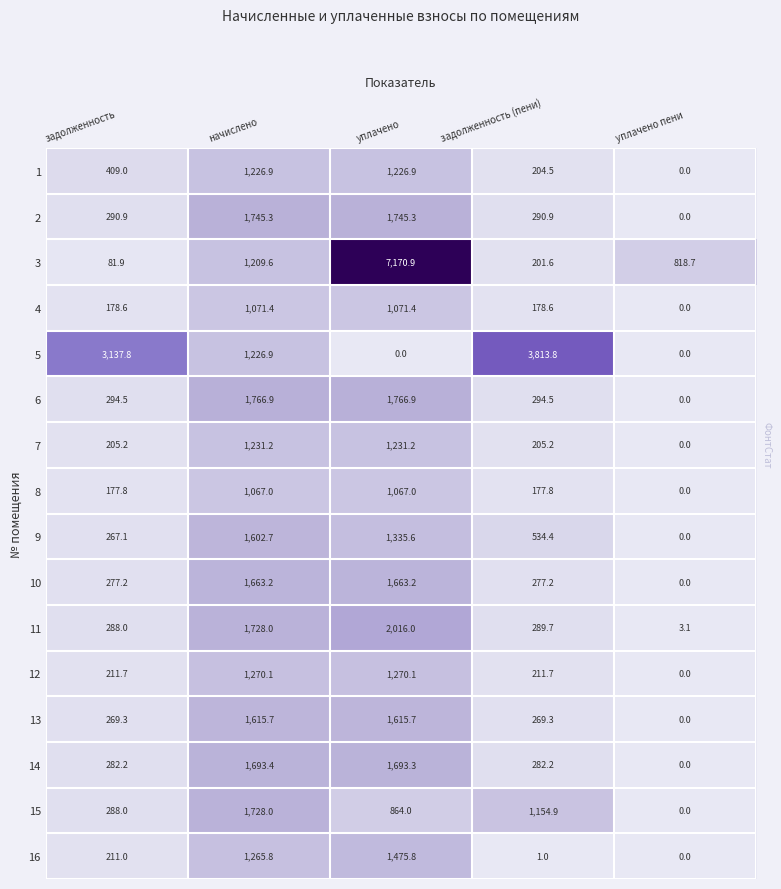

List the labels in order of 3 value, largest first.

уплачено, начислено, уплачено пени, задолженность (пени), задолженность